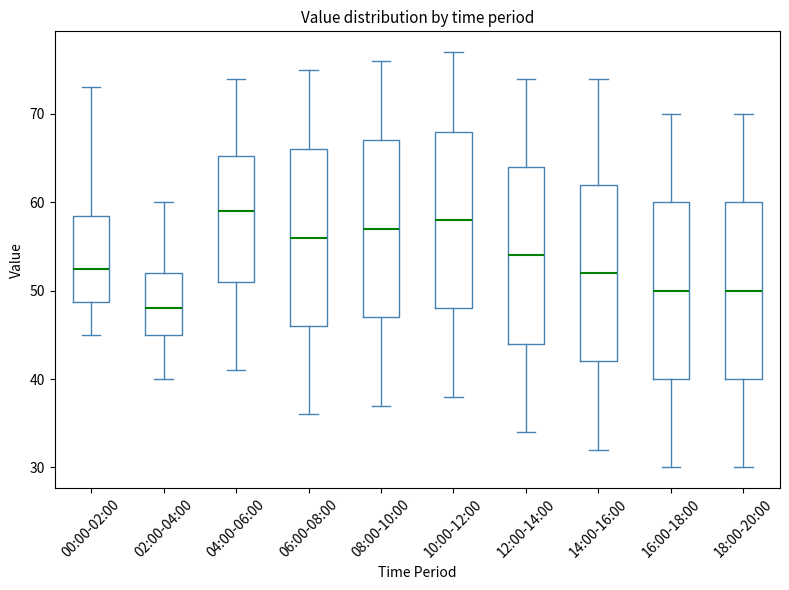

Reading left to right, transcribe this box plot: for each box, give where its median line is, the range the box spans, and where its two whiskers end, as read against the y-axis. The values are not printed on the chart, so give them approximately, as read against the axis.

00:00-02:00: median 53, box 49 to 59, whiskers 45 to 73
02:00-04:00: median 48, box 45 to 52, whiskers 40 to 60
04:00-06:00: median 59, box 51 to 65, whiskers 41 to 74
06:00-08:00: median 56, box 46 to 66, whiskers 36 to 75
08:00-10:00: median 57, box 47 to 67, whiskers 37 to 76
10:00-12:00: median 58, box 48 to 68, whiskers 38 to 77
12:00-14:00: median 54, box 44 to 64, whiskers 34 to 74
14:00-16:00: median 52, box 42 to 62, whiskers 32 to 74
16:00-18:00: median 50, box 40 to 60, whiskers 30 to 70
18:00-20:00: median 50, box 40 to 60, whiskers 30 to 70